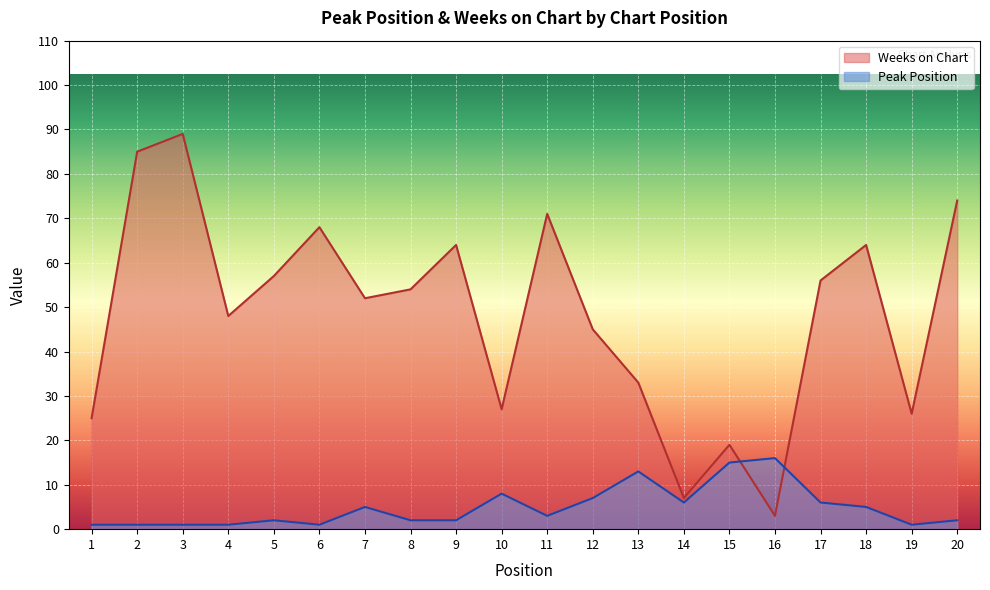

What is the total value across all series at 6?

69